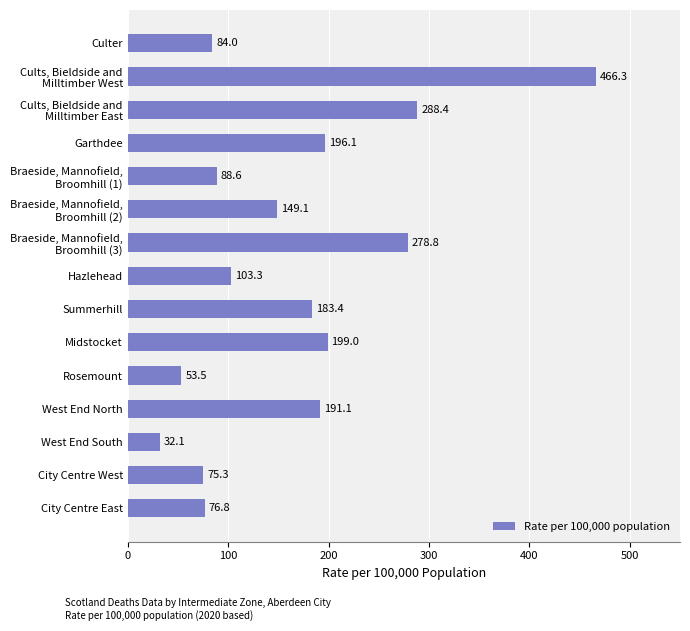

Is it true that the value at Midstocket is 58.2?

False